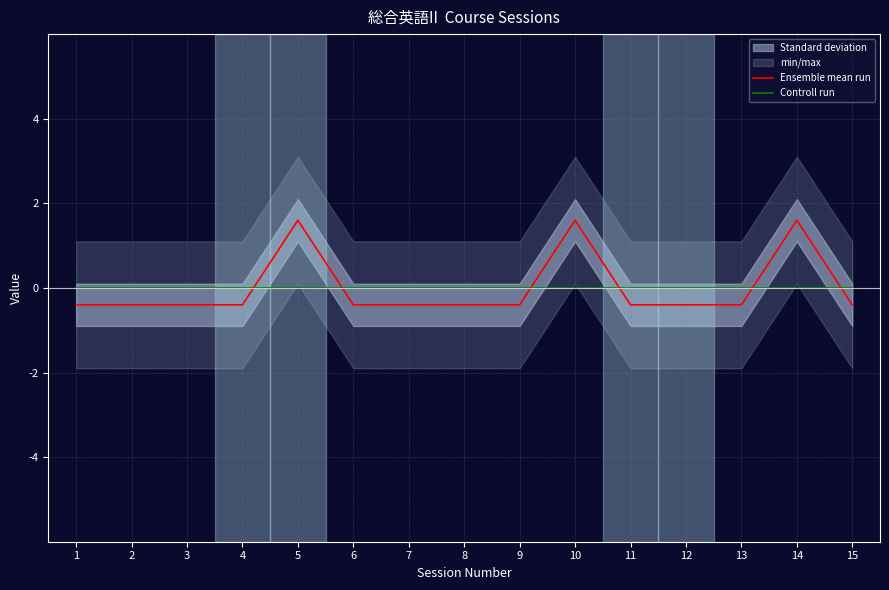

At which label does Controll run reach its minimum?

1